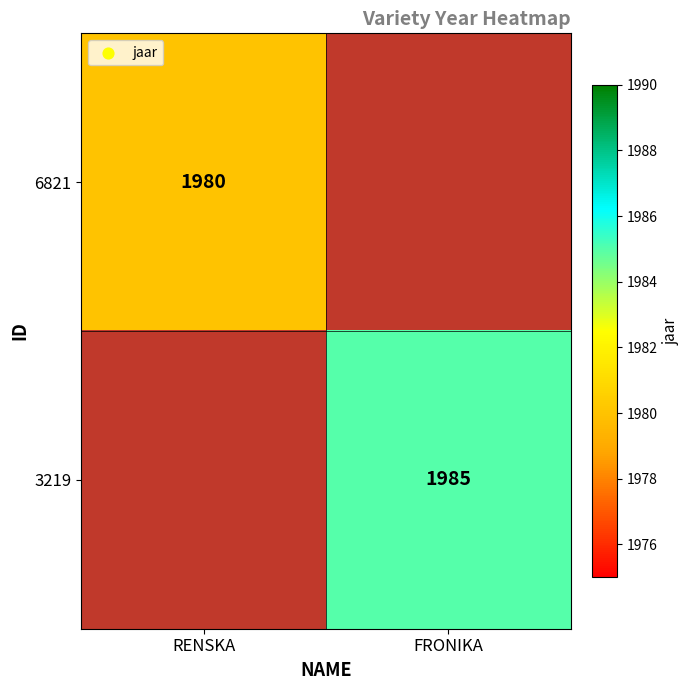

The 3219 series shows 1985 at FRONIKA. True or false?

True